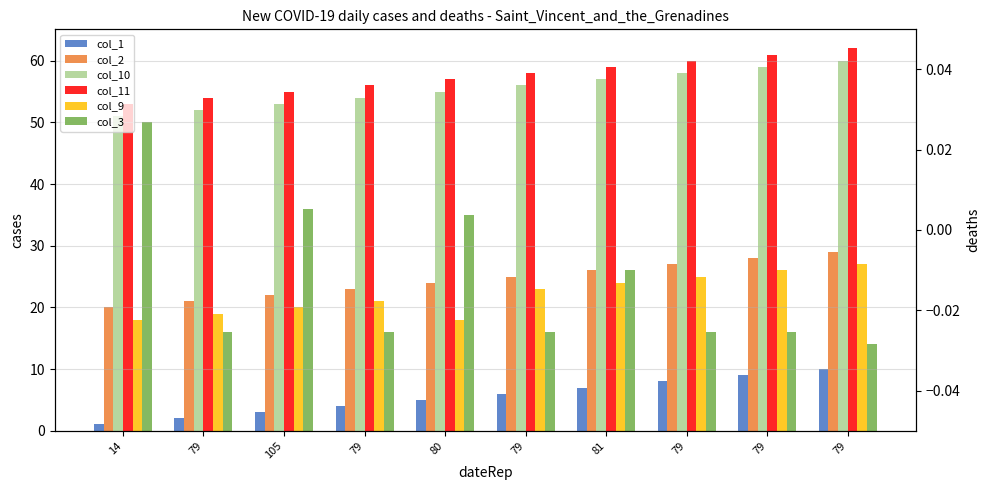

What is the difference between the highest and lowest values at 79?

52